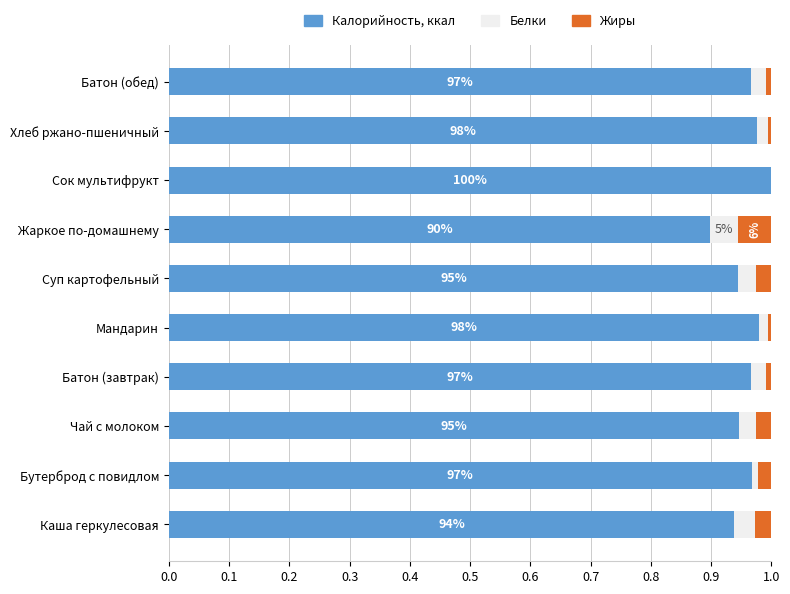

The Калорийность, ккал series shows 1.3 at Чай с молоком. True or false?

False